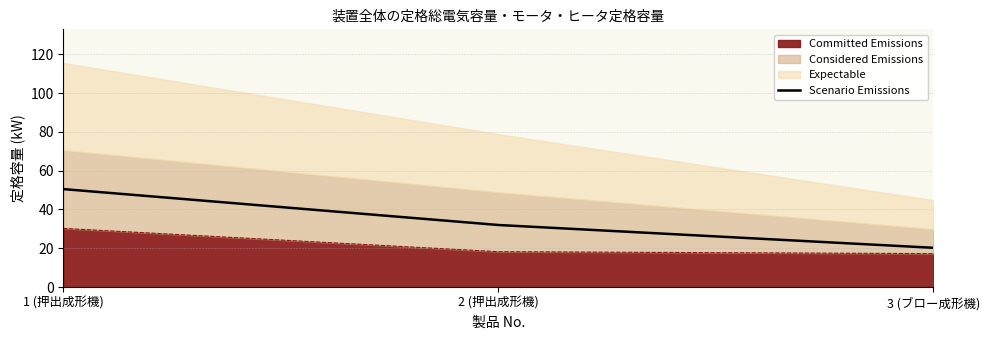

What is the difference between the maximum and minimum values?

30.2